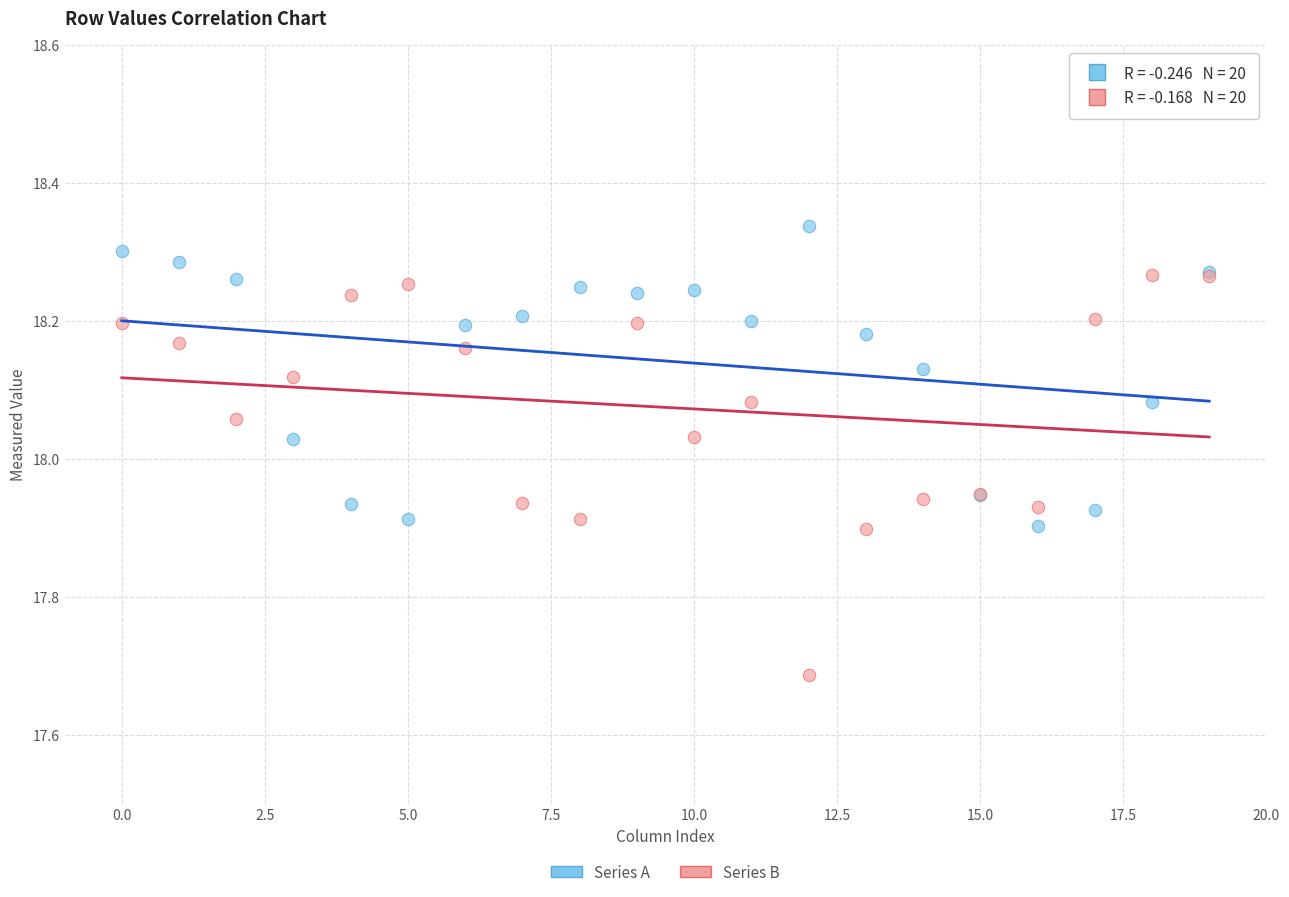

Which series contains the highest Y value?

Series A